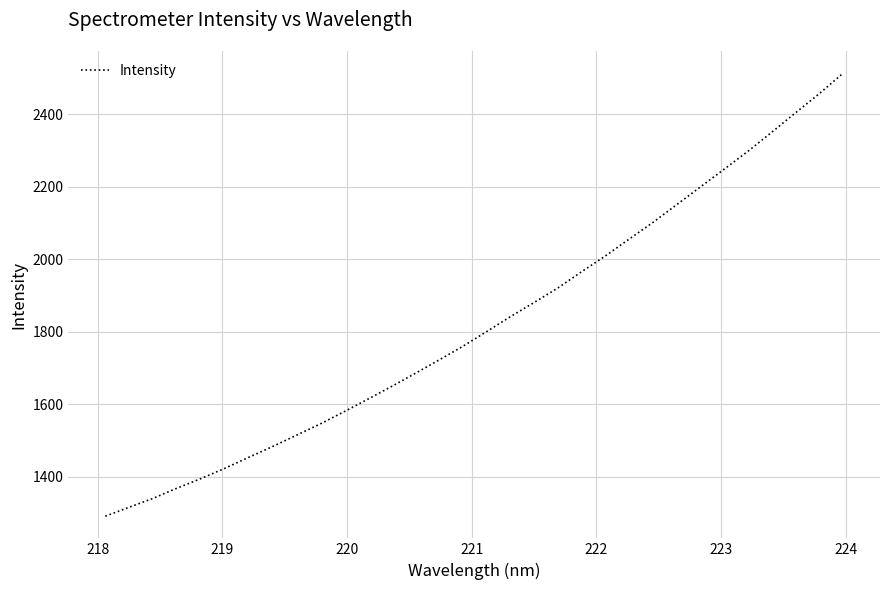

What is the greatest value displayed?

2514.0